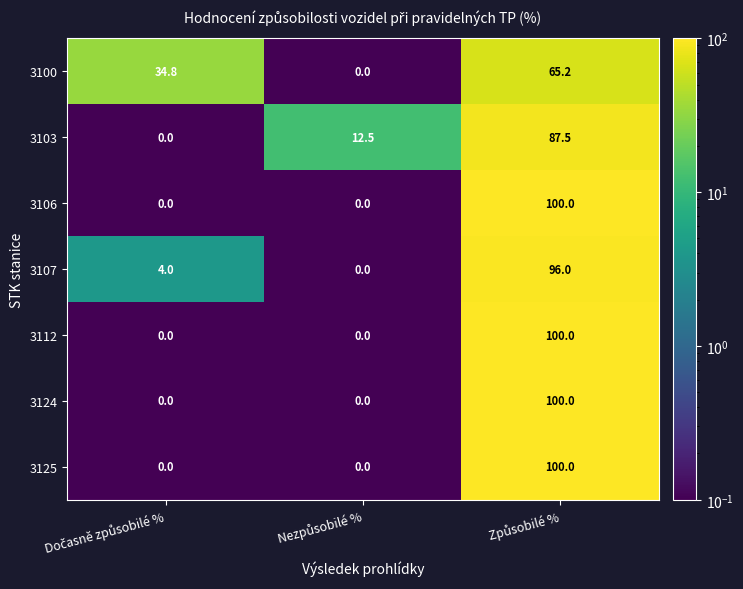

Count the 3125 values in the range 0 to 100.

3